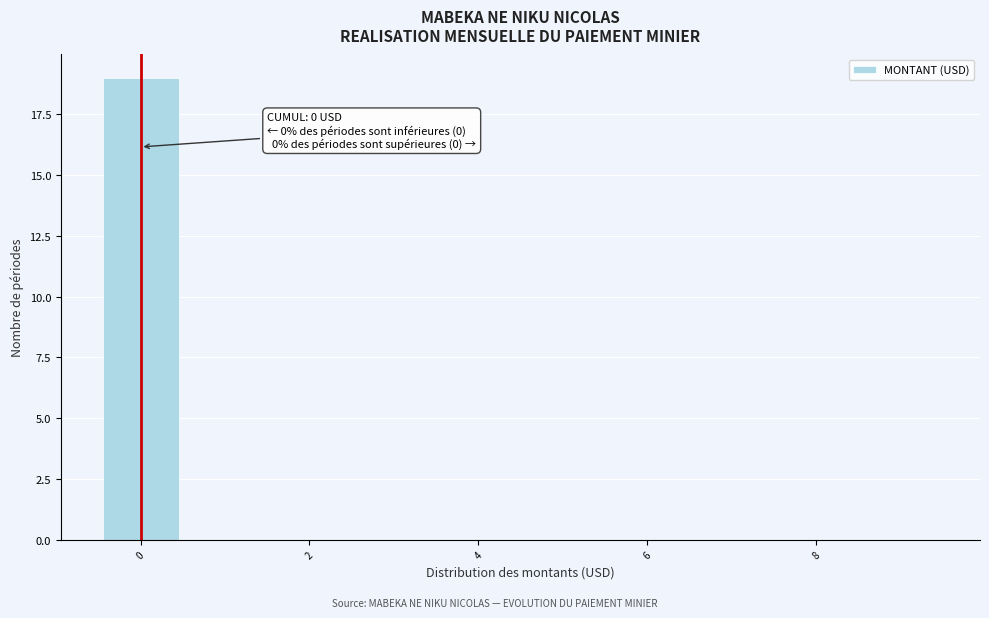

Over which range of the x-axis is the bar tallest?

-0.5 to 0.5